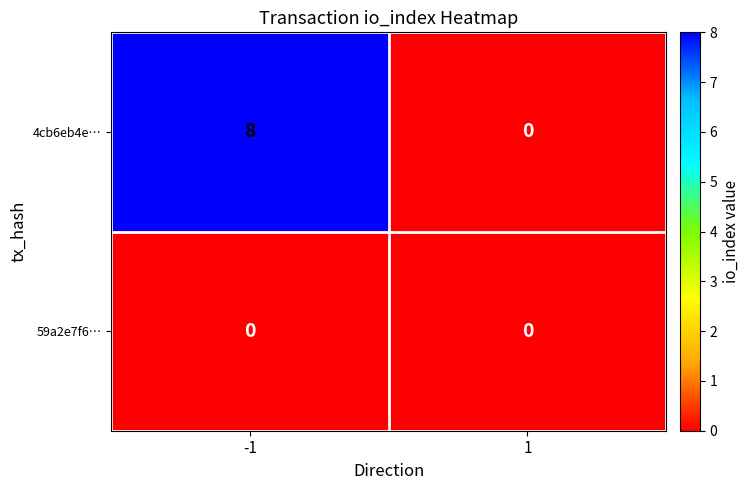

Rank the series by their maximum value, from lowest to highest.

59a2e7f6…, 4cb6eb4e…